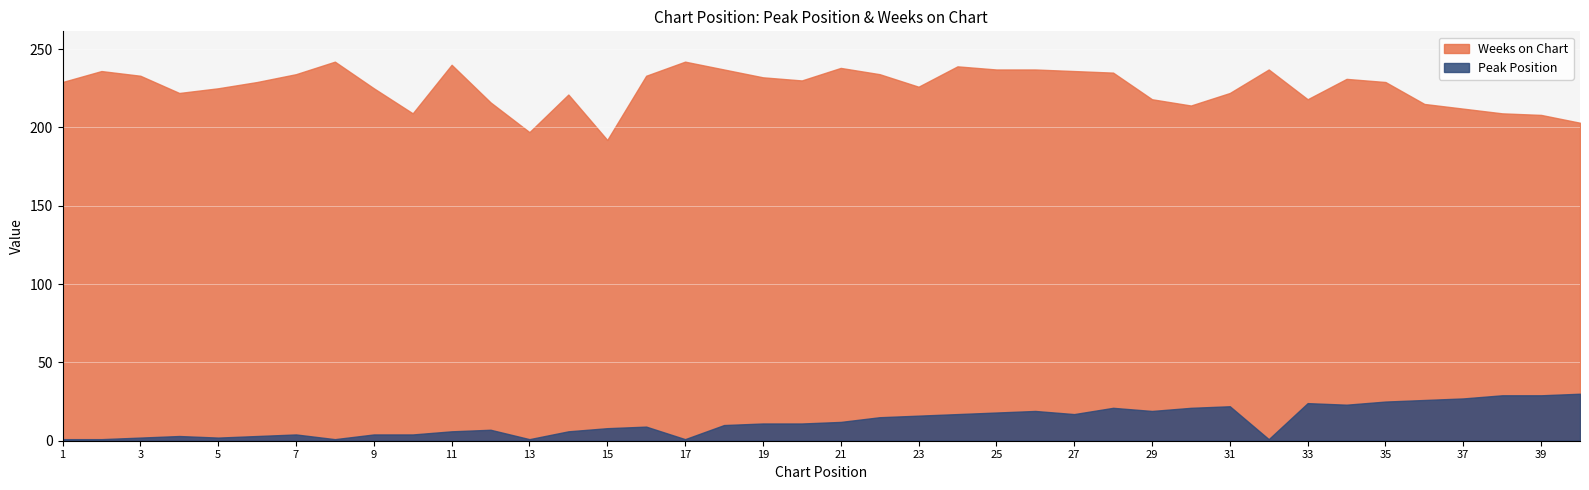

At which category does Weeks on Chart reach its first local valley?

4